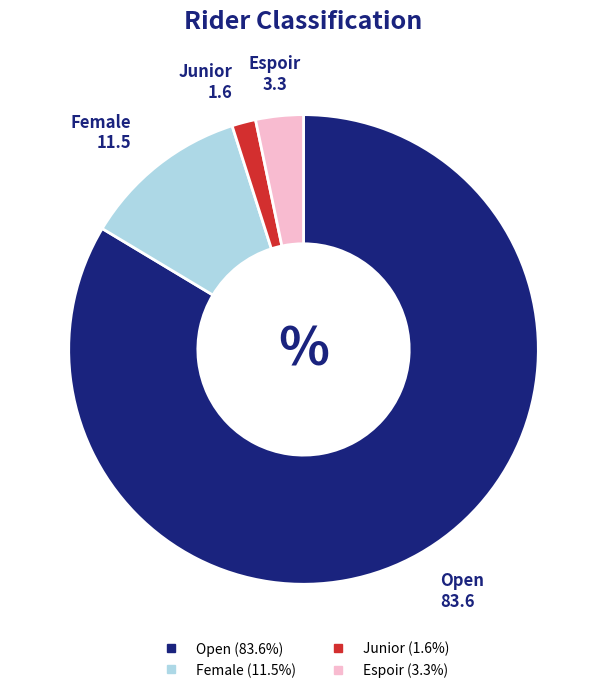

Count the number of slices in the pie.

4